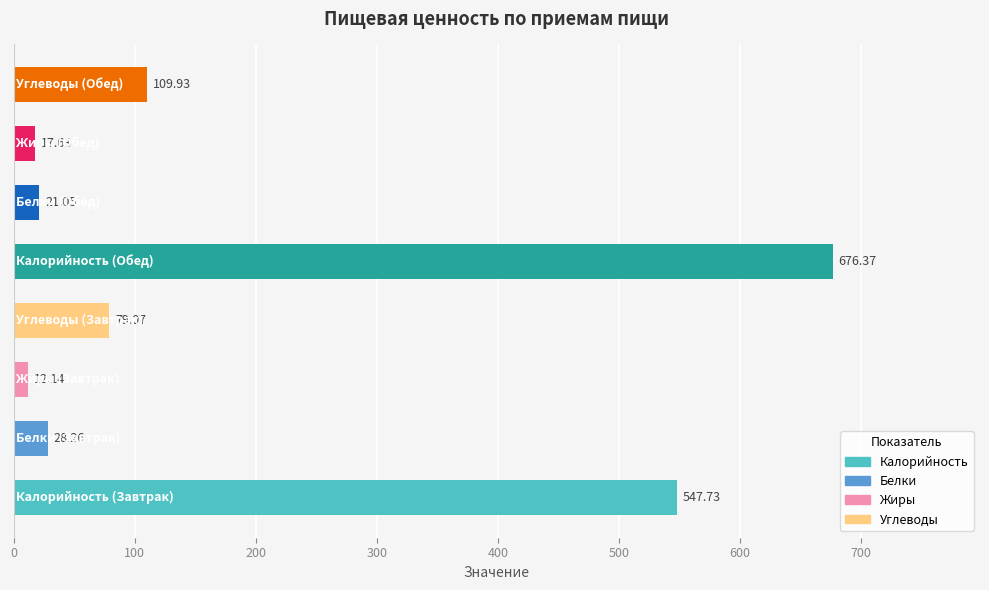

What is the difference between the maximum and second lowest values?

658.7